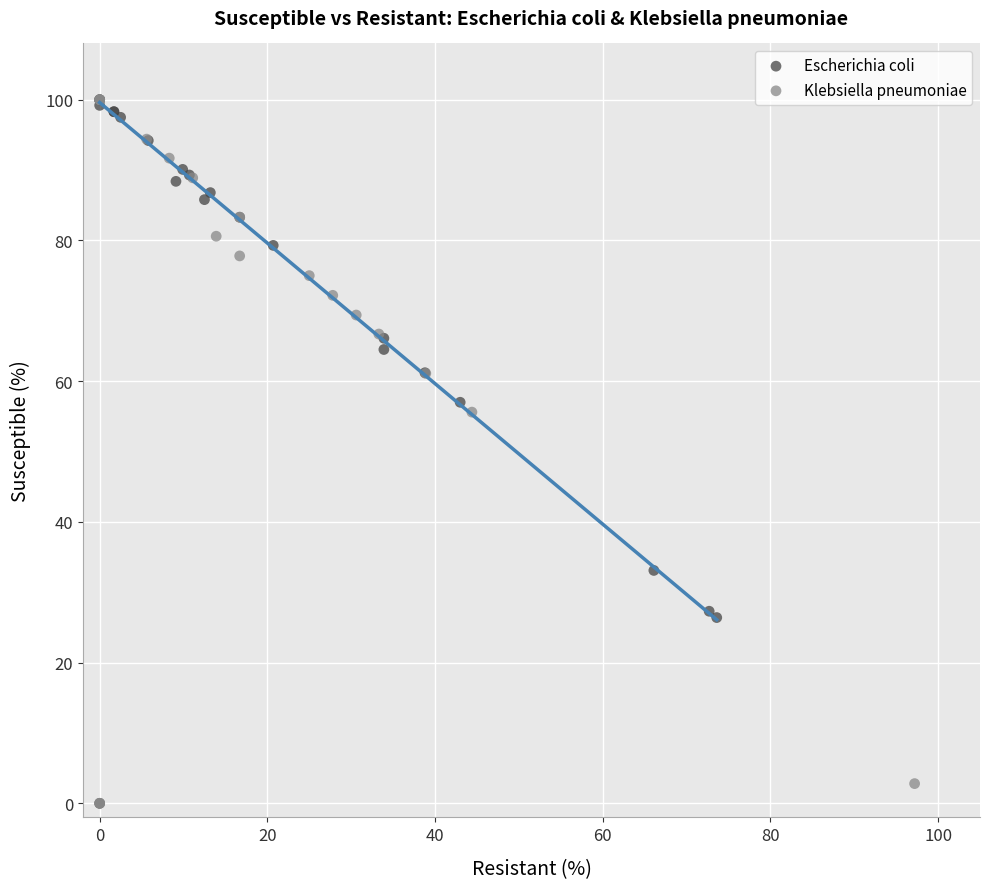

What are all the series names shown in the legend?

Escherichia coli, Klebsiella pneumoniae